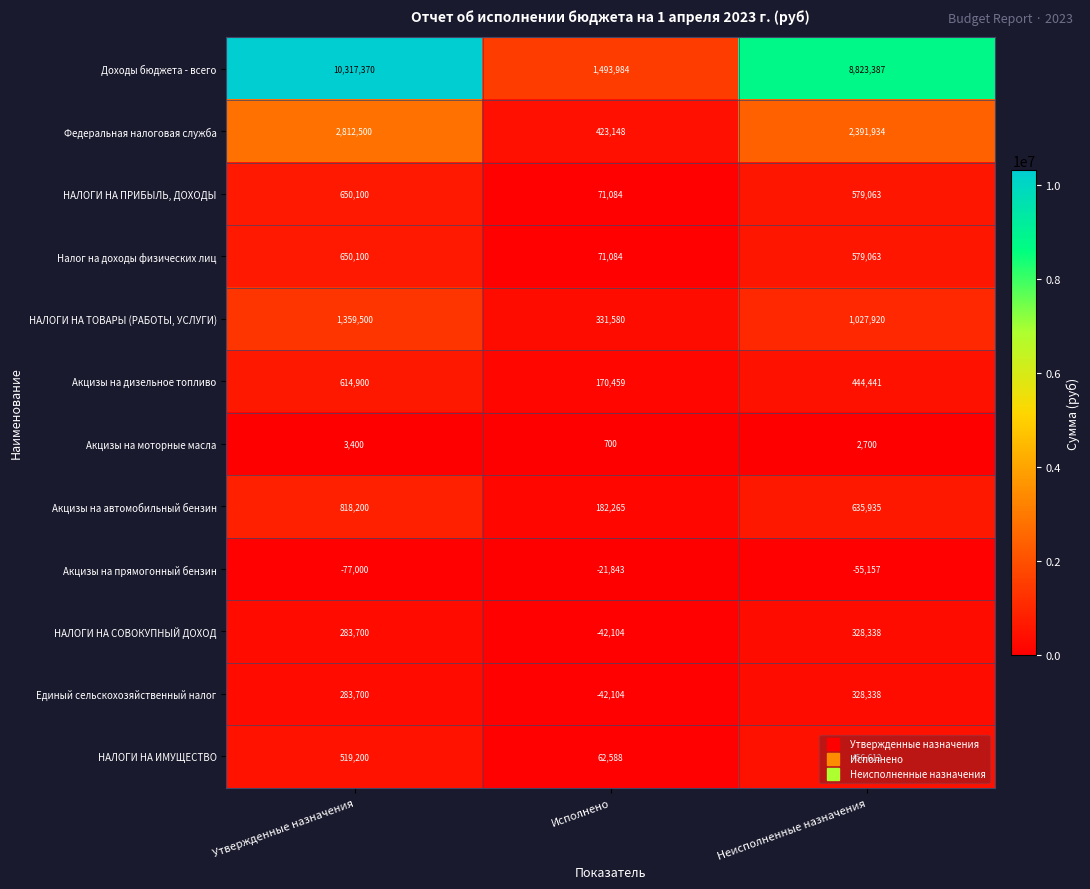

True or false: Акцизы на моторные масла has a value of 4049 at Неисполненные назначения.

False